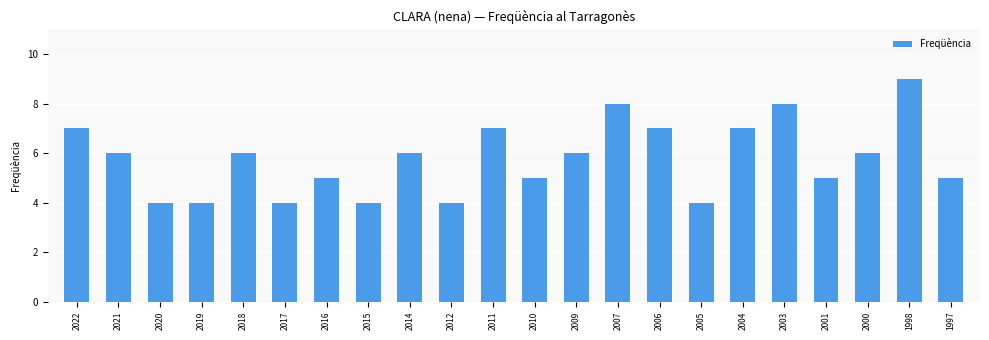

The value at 2020 is 4. True or false?

True